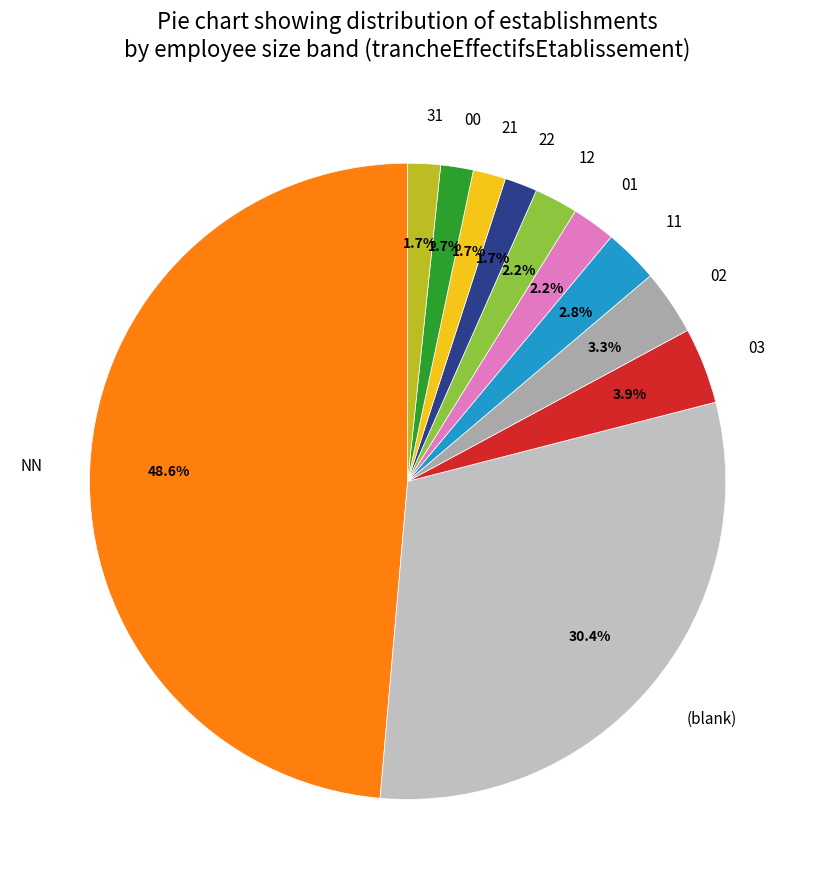

Count the number of slices in the pie.

11